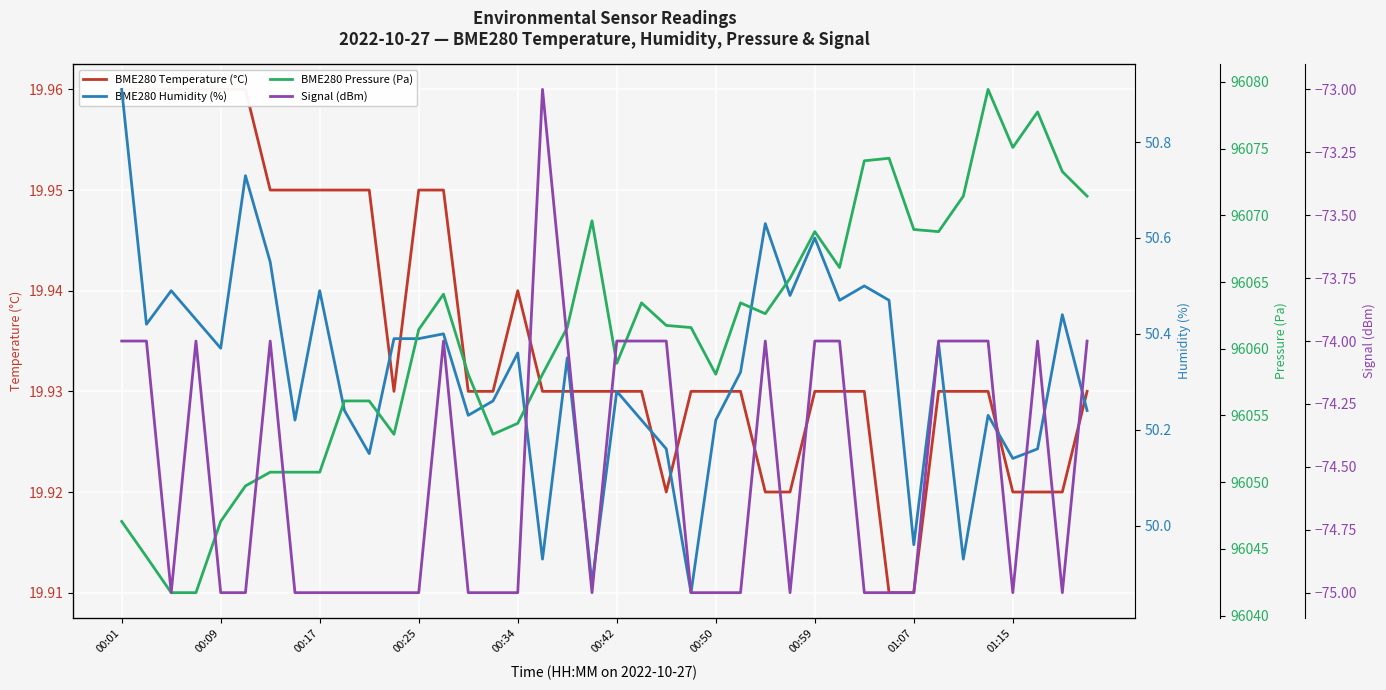

What is the spread (max minus min) of values at 19?

96144.6